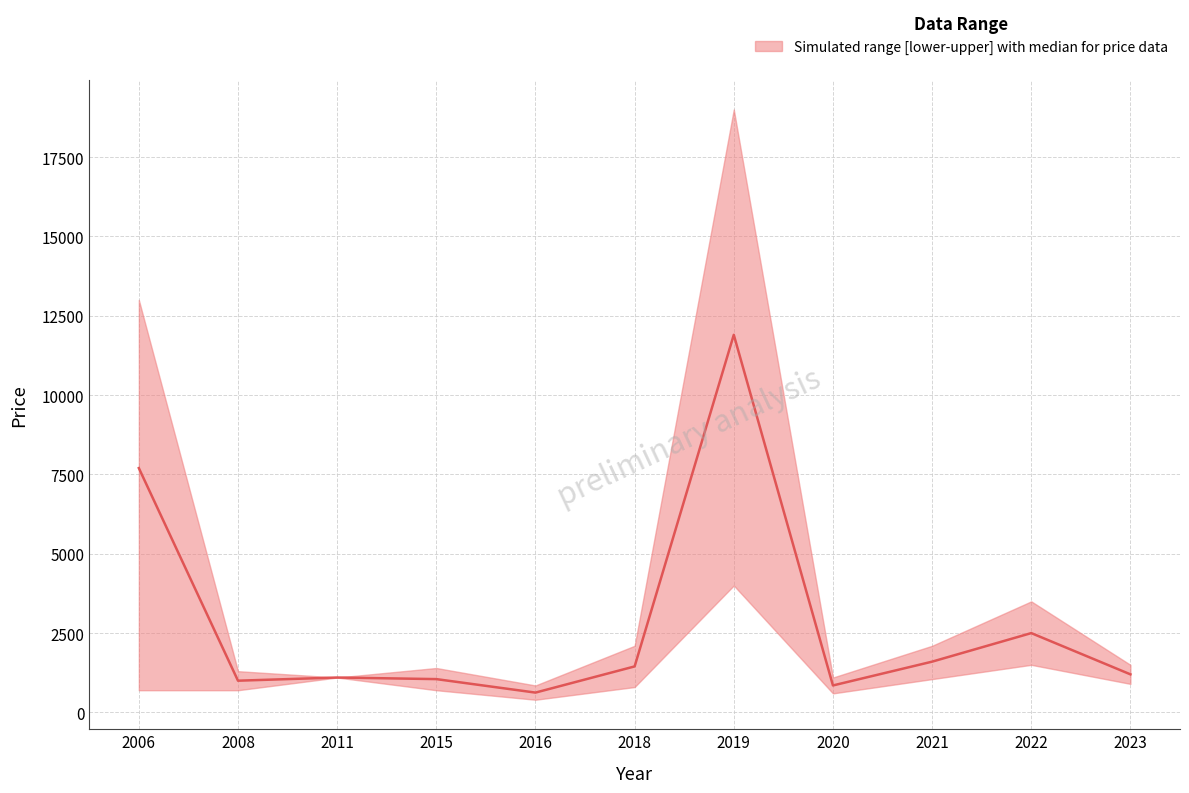

At which label does median first exceed 1200?

2006